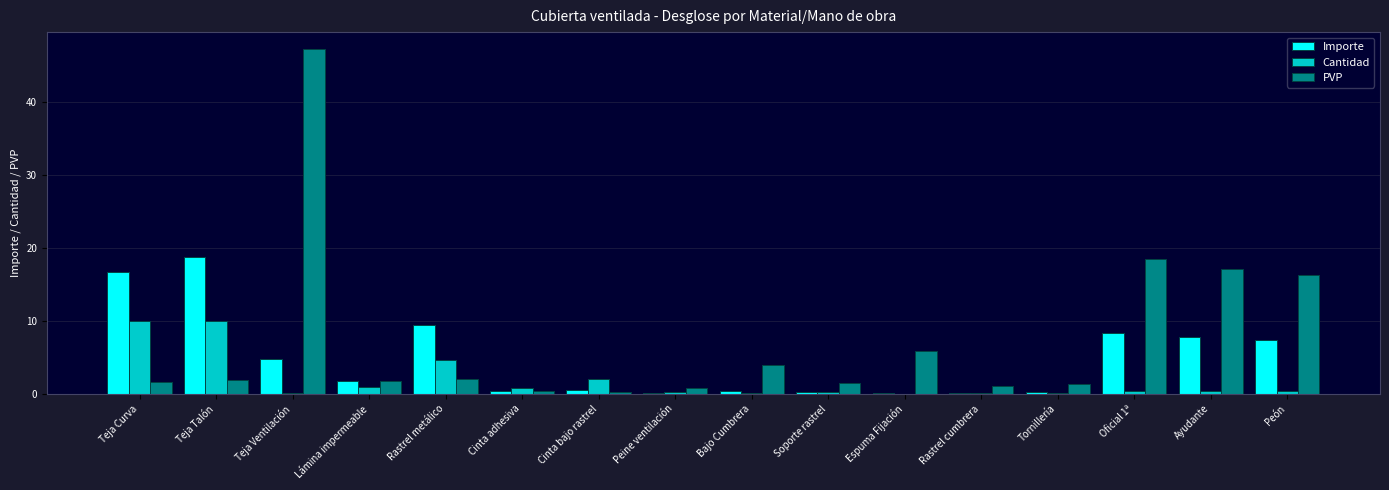

Between Rastrel cumbrera and Oficial 1ª, which series saw the biggest shift?

PVP